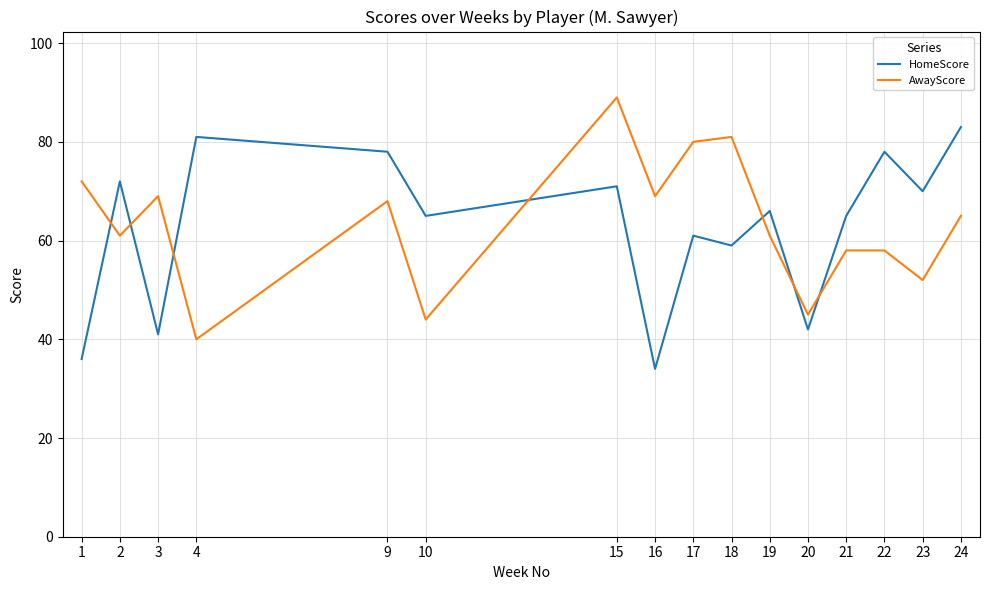

Where does the AwayScore series first go above 65?

1